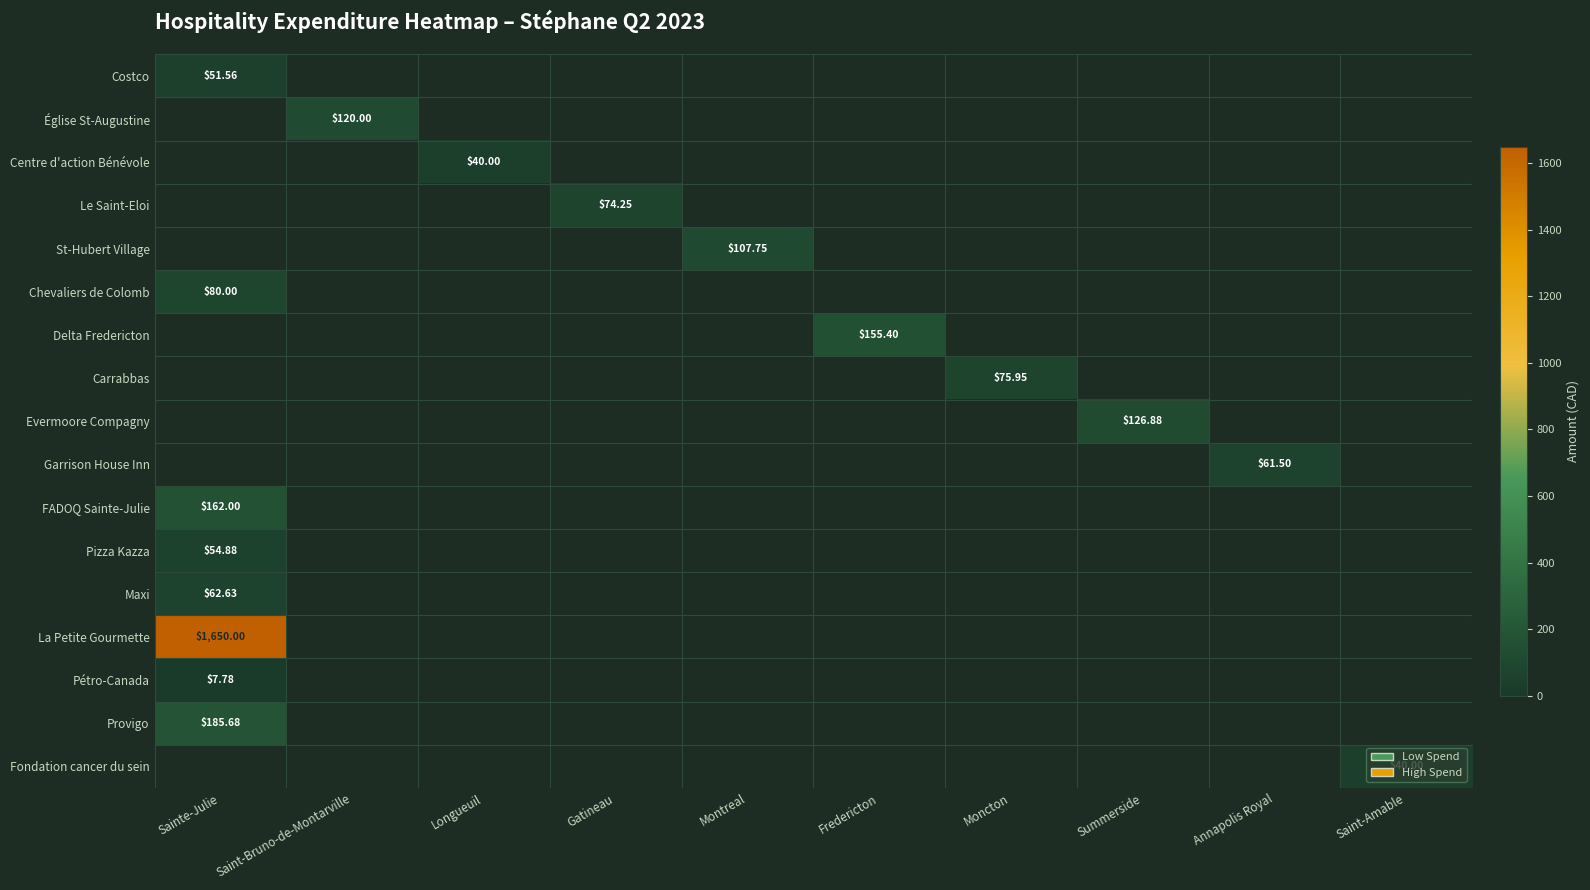

Which category has the lowest value in the Chevaliers de Colomb series?

Sainte-Julie